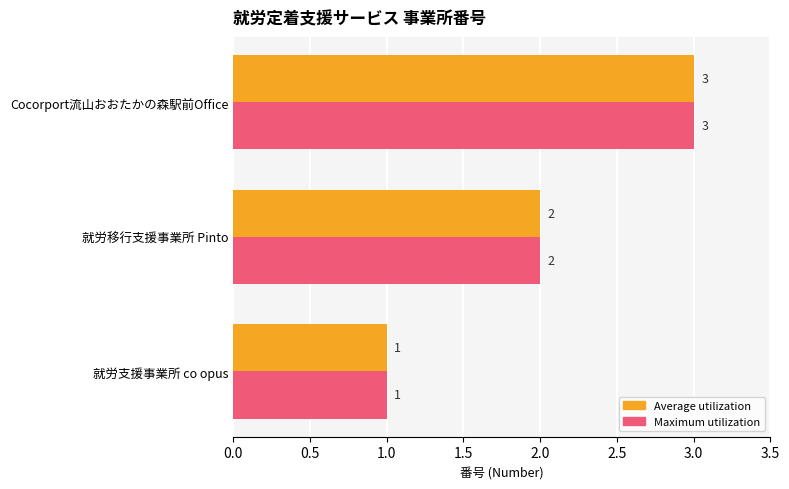

True or false: Maximum utilization has a value of 1 at 就労移行支援事業所 Pinto.

False